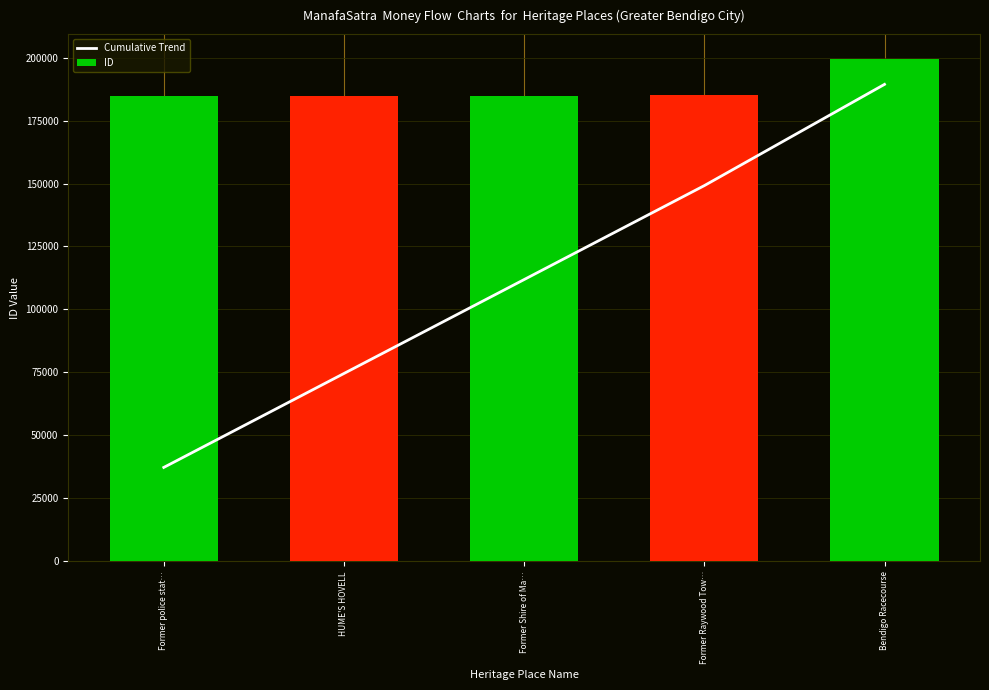

The ID series shows 139197.3 at Bendigo Racecourse. True or false?

False